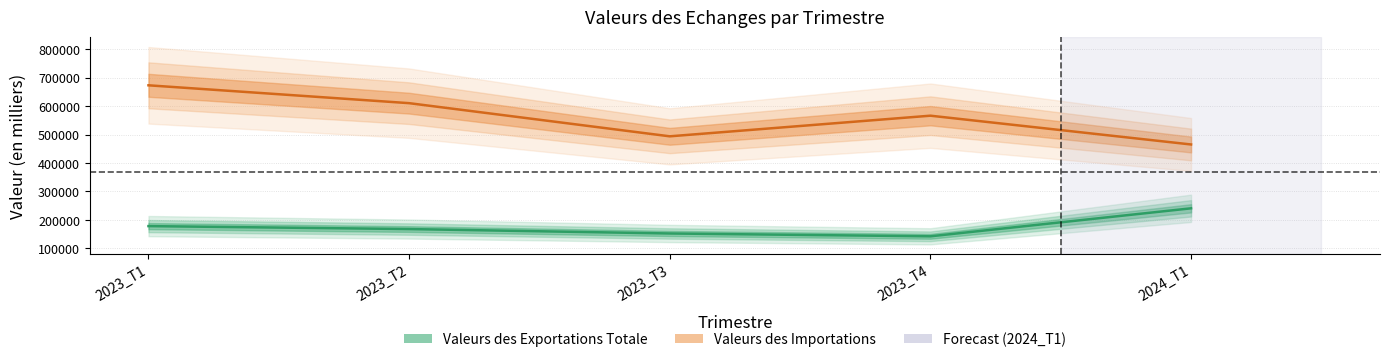

True or false: Valeurs des Exportations Totale and Valeurs des Importations cross at least once.

False